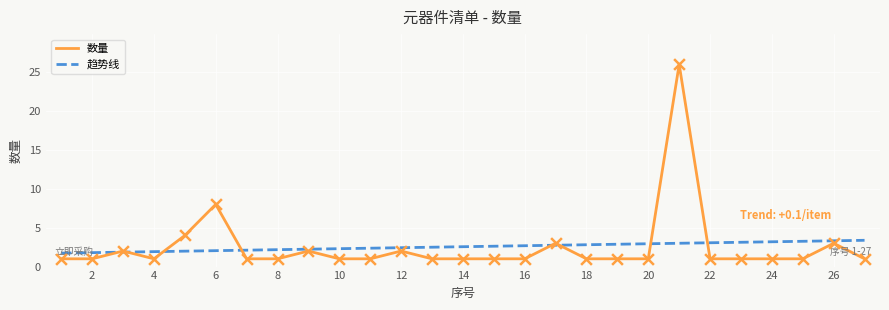

Which has a higher value, 5 or 11?

5